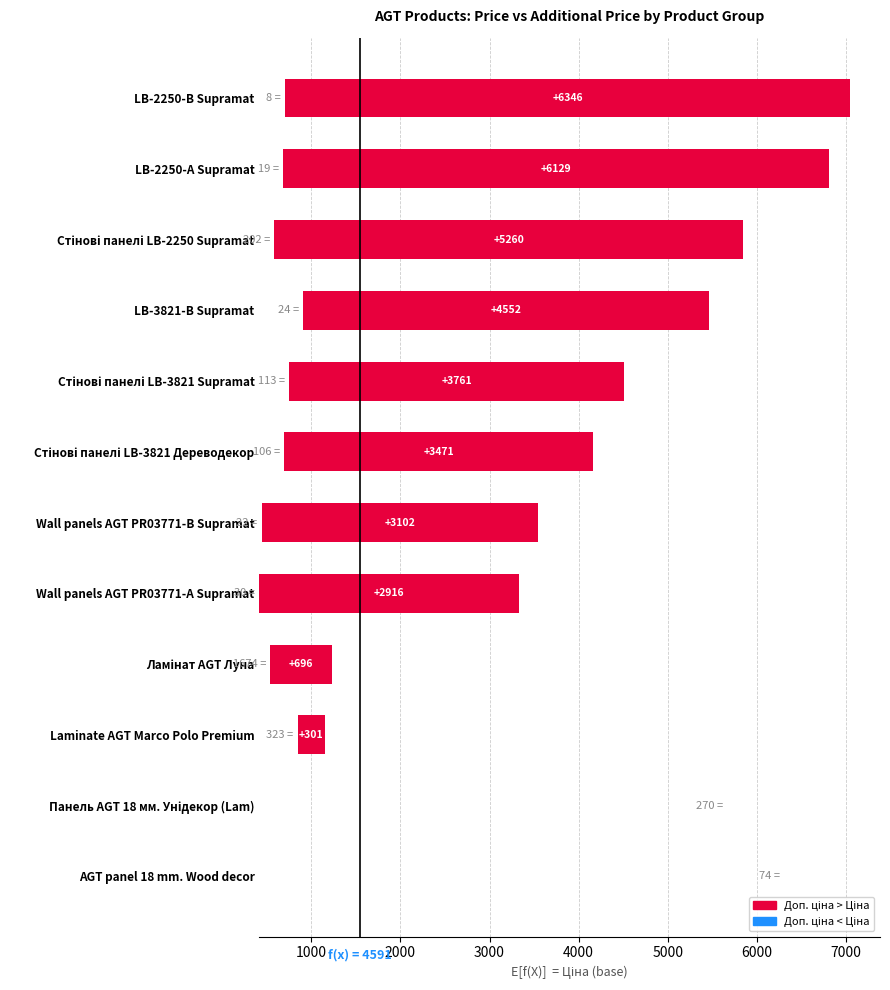

Does the chart contain any negative values?

No